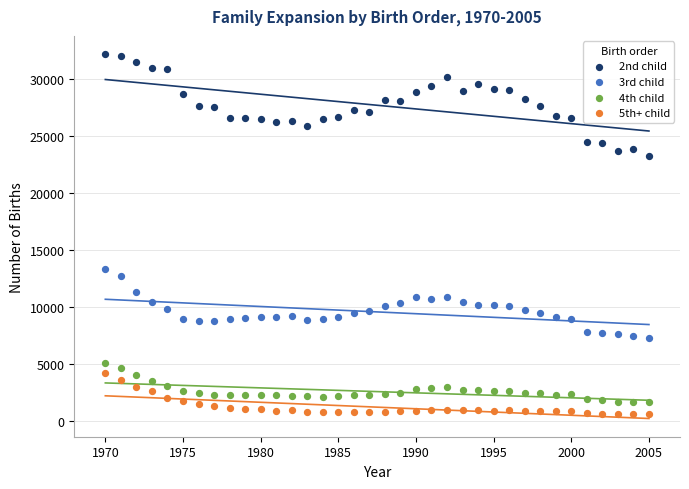

Which series reaches the maximum Y coordinate?

2nd child